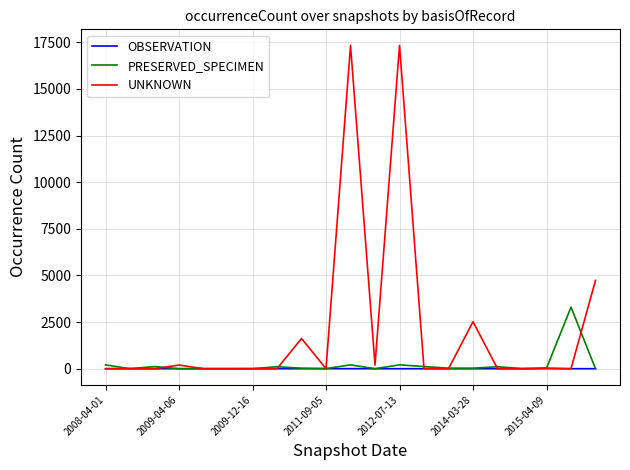

Which series has the largest range (max minus min)?

UNKNOWN